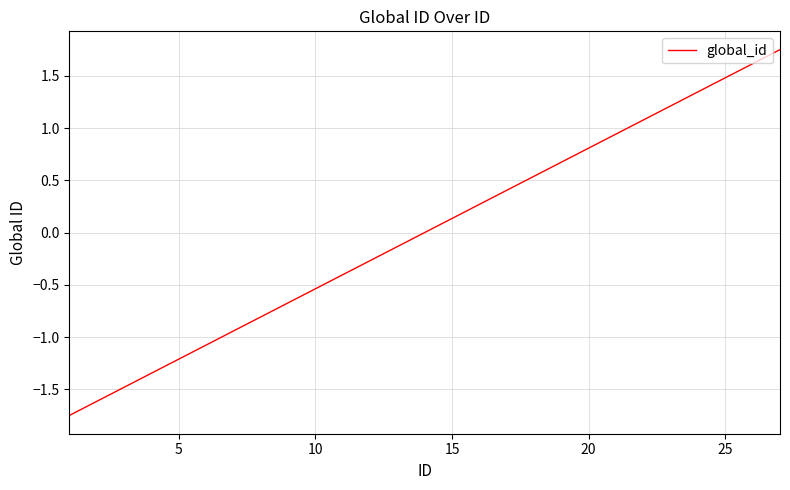

What is the difference between the maximum and minimum values?

3.5